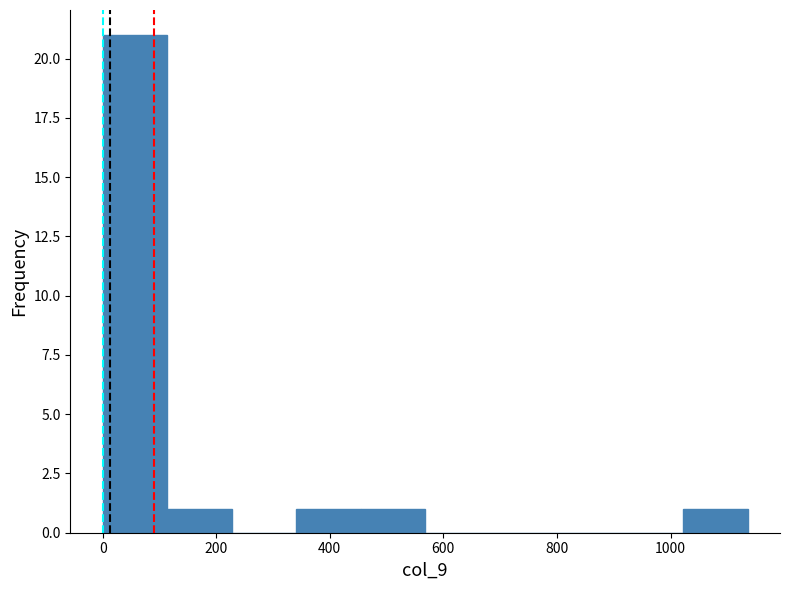

Over which range of the x-axis is the bar tallest?

0 to 120